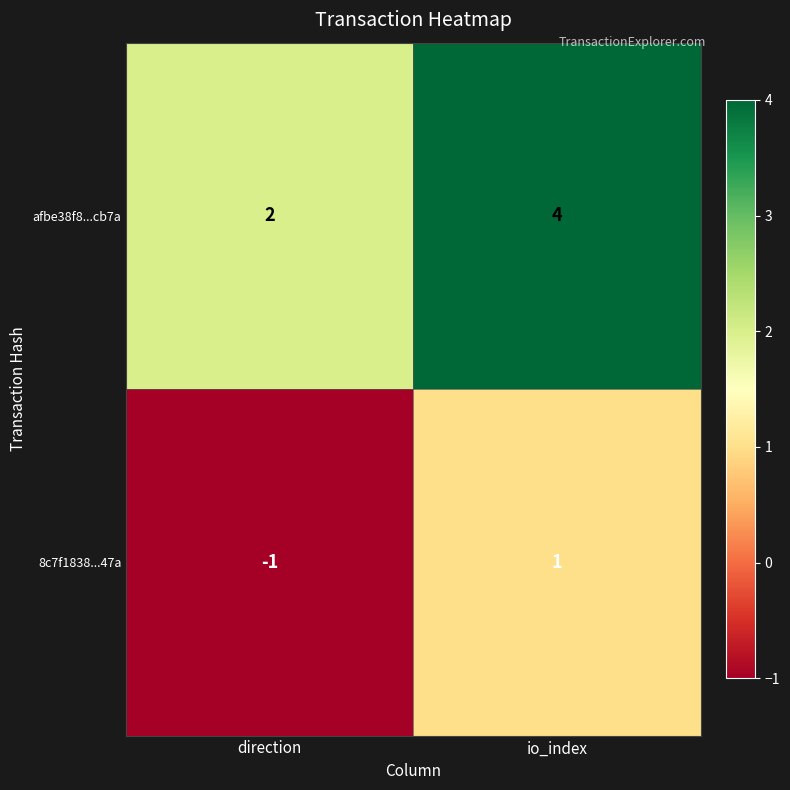

What is the spread (max minus min) of values at io_index?

3